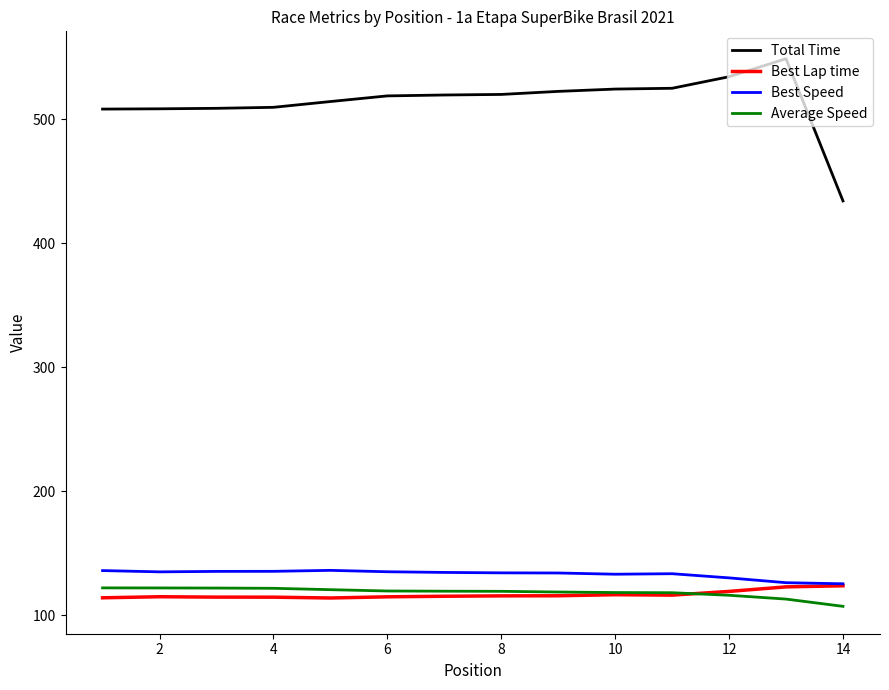

What is the sum of all Best Lap time values?

1632.1